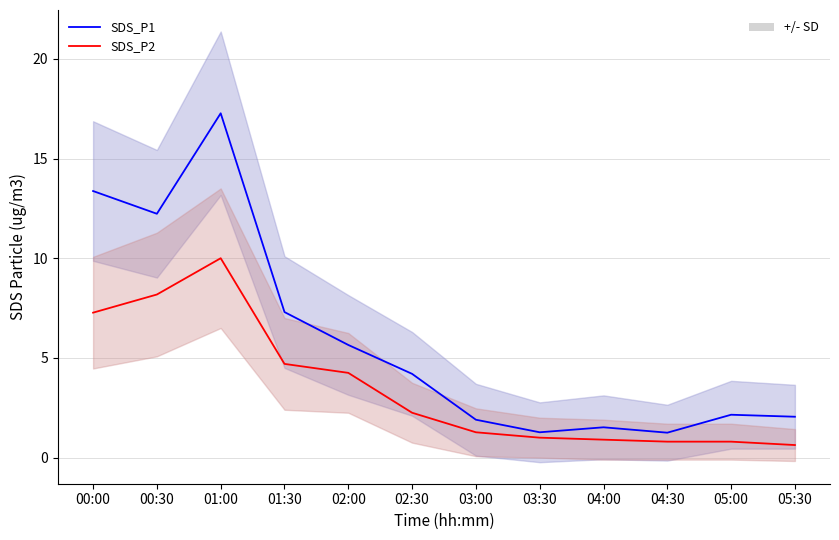

Where is the first local minimum for SDS_P1?

00:30